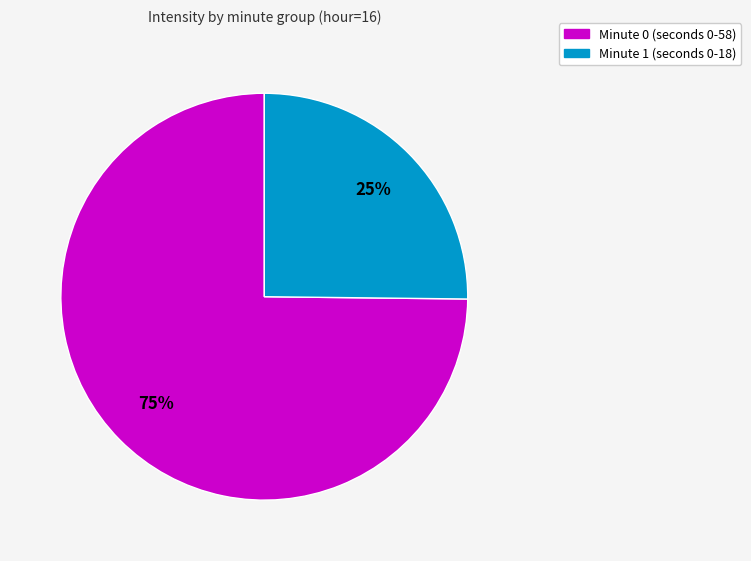

Does any single category account for the majority?

Yes